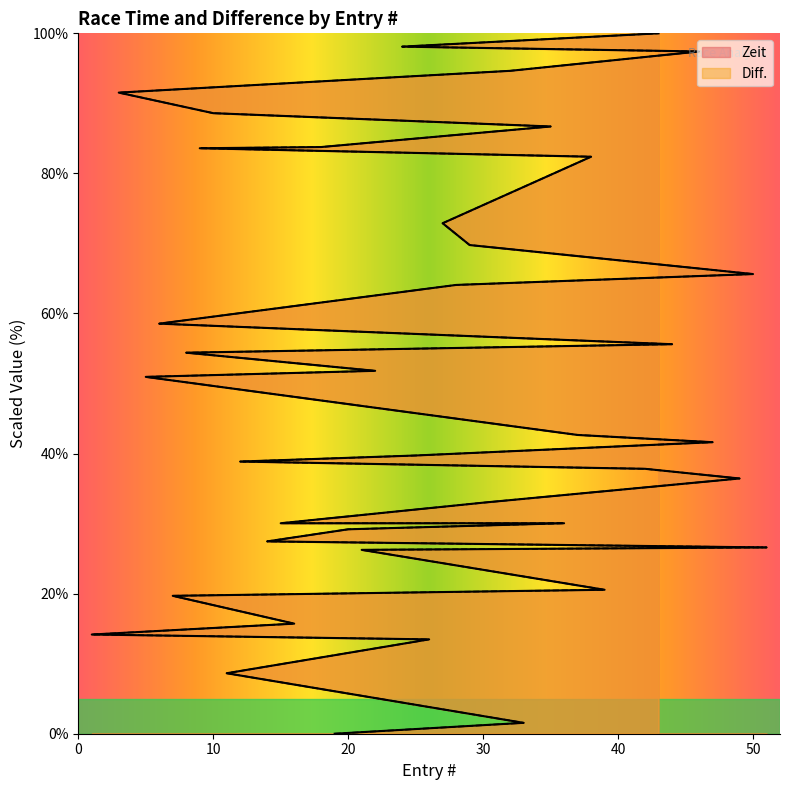

The Diff. series shows 58.6 at 30. True or false?

False